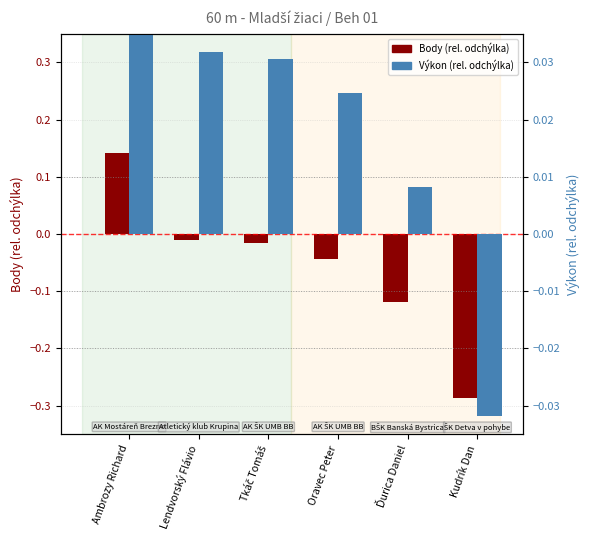

What is the label of the 4th bar from the right?

Tkáč Tomáš